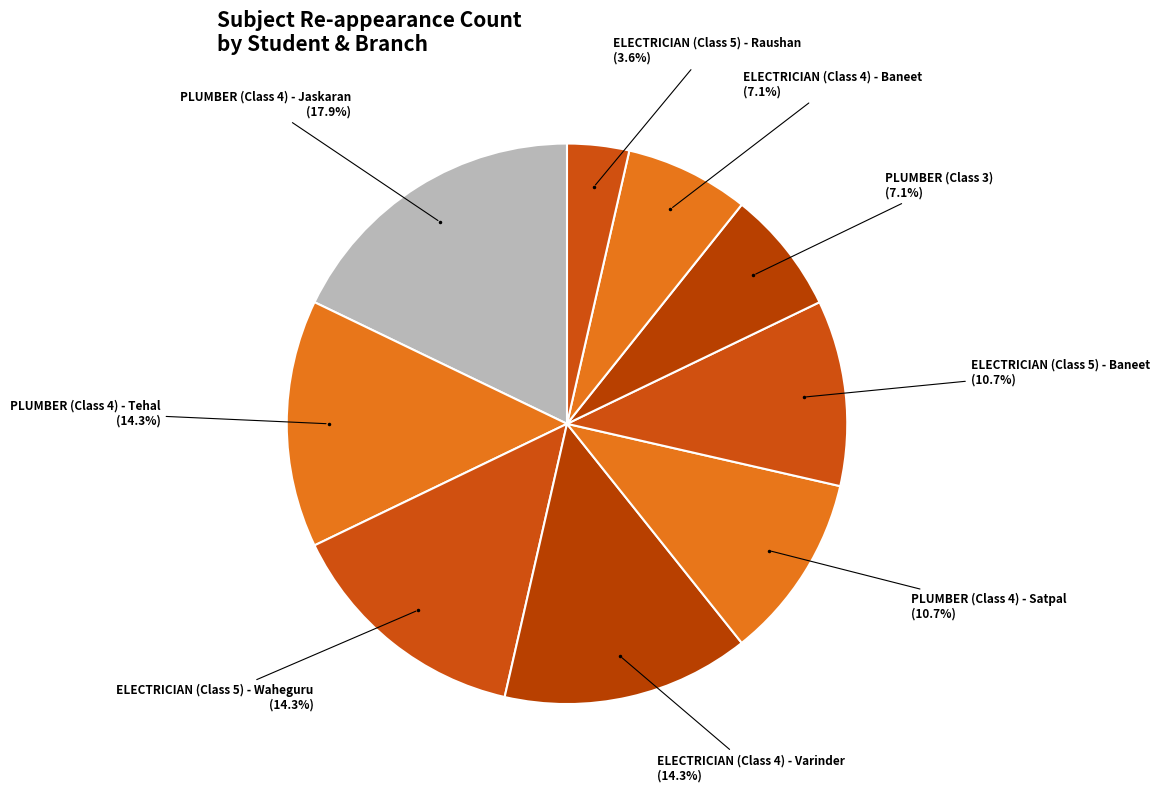

How many slices are in this pie chart?

9